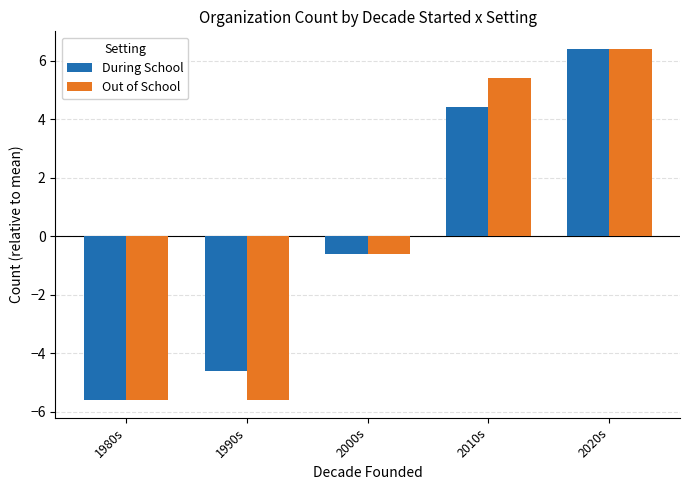

What is the spread (max minus min) of values at 1990s?

1.0